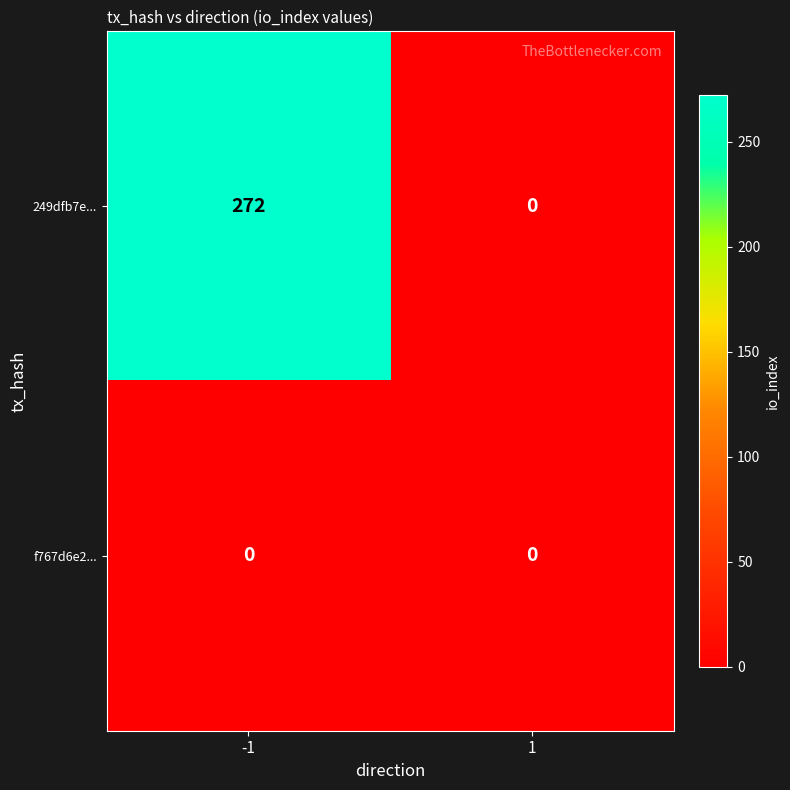

The f767d6e2... series shows 0 at -1. True or false?

True